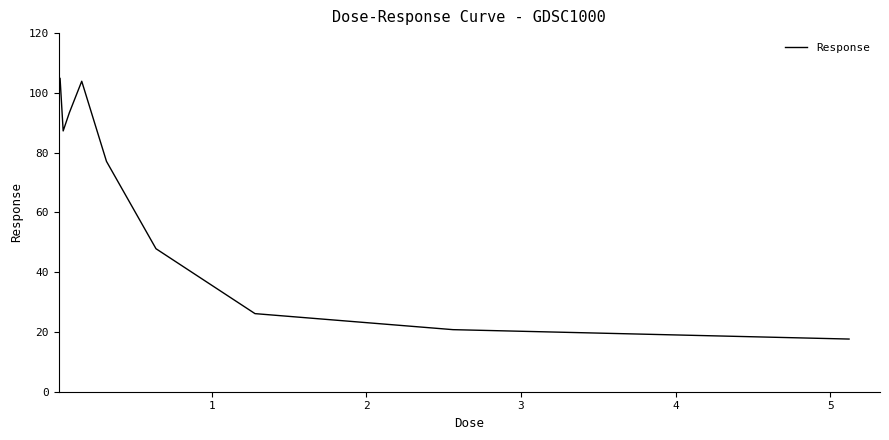

What is the difference between the maximum and minimum values?

87.2